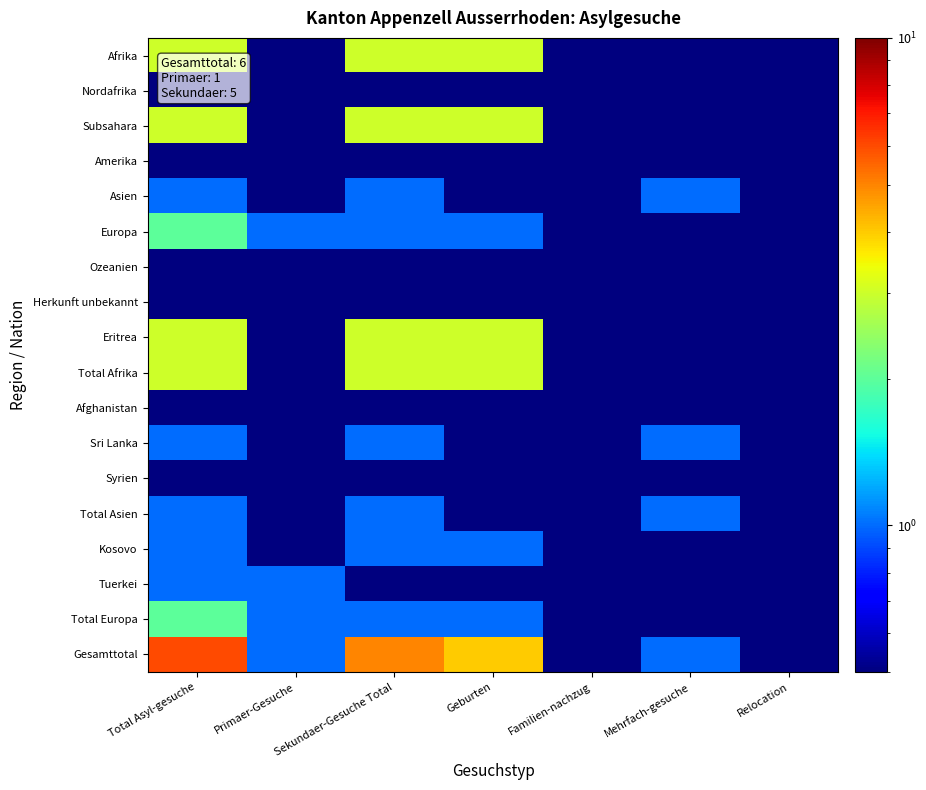

At Familien-nachzug, list the series in order from largest to smallest.

Afrika, Nordafrika, Subsahara, Amerika, Asien, Europa, Ozeanien, Herkunft unbekannt, Eritrea, Total Afrika, Afghanistan, Sri Lanka, Syrien, Total Asien, Kosovo, Tuerkei, Total Europa, Gesamttotal